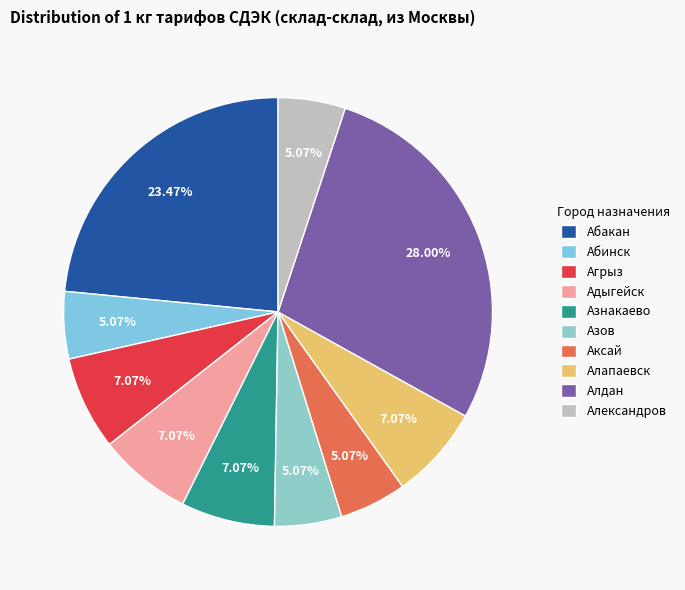

To the nearest percent, what is the difference between the largest and smallest slice percentages?

23%